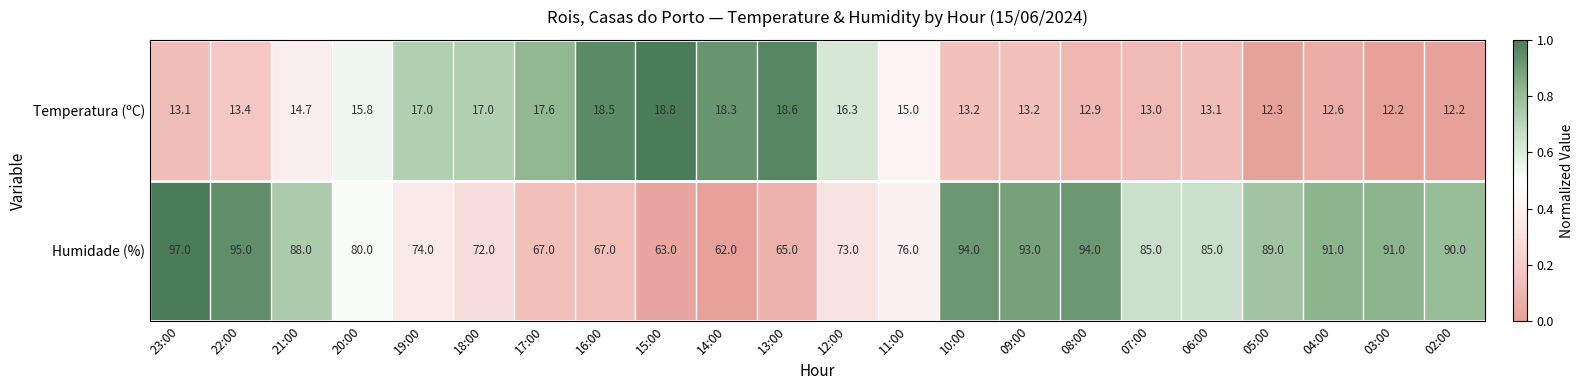

Which series has the widest spread of values?

Humidade (%)